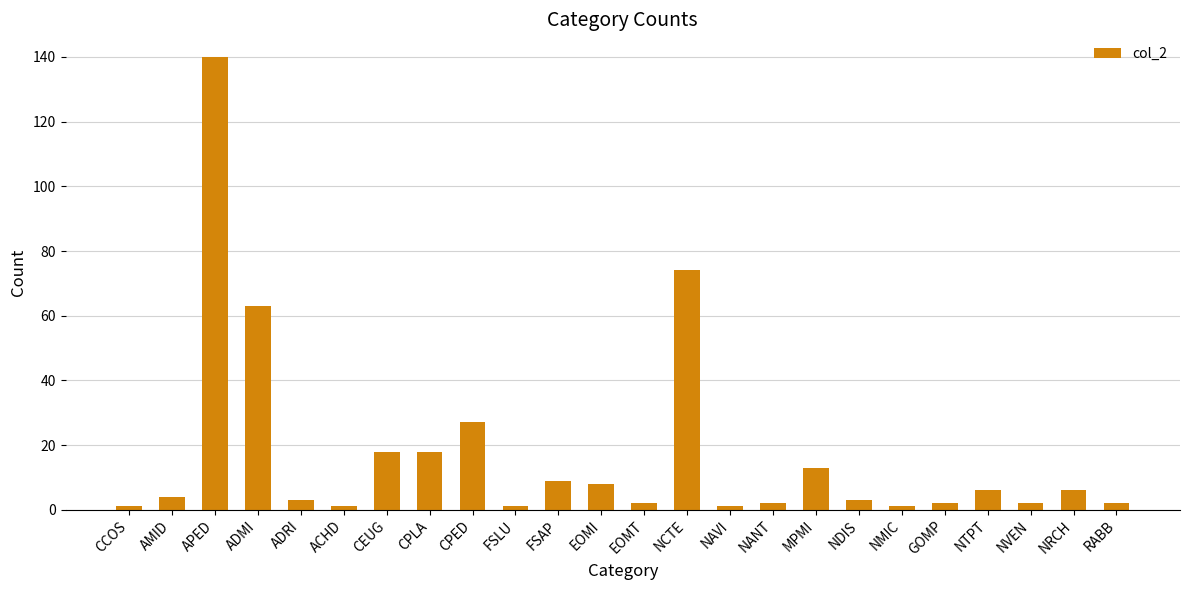

Reading left to right, extract all data points from this chart.

1	4	140	63	3	1	18	18	27	1	9	8	2	74	1	2	13	3	1	2	6	2	6	2